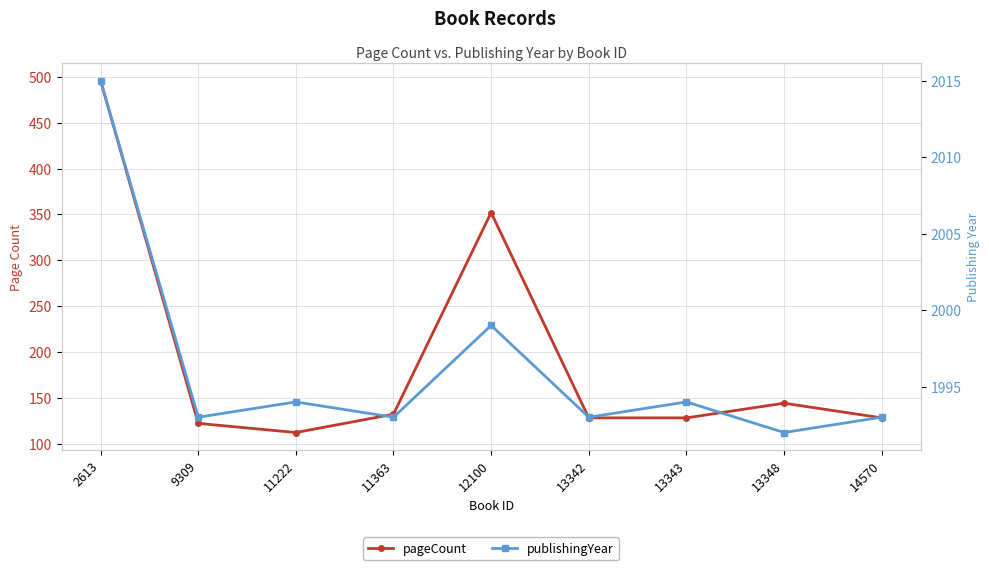

Reading left to right, what are all the values shown in this chart?

pageCount: 496	122	112	132	352	128	128	144	128
publishingYear: 2015	1993	1994	1993	1999	1993	1994	1992	1993